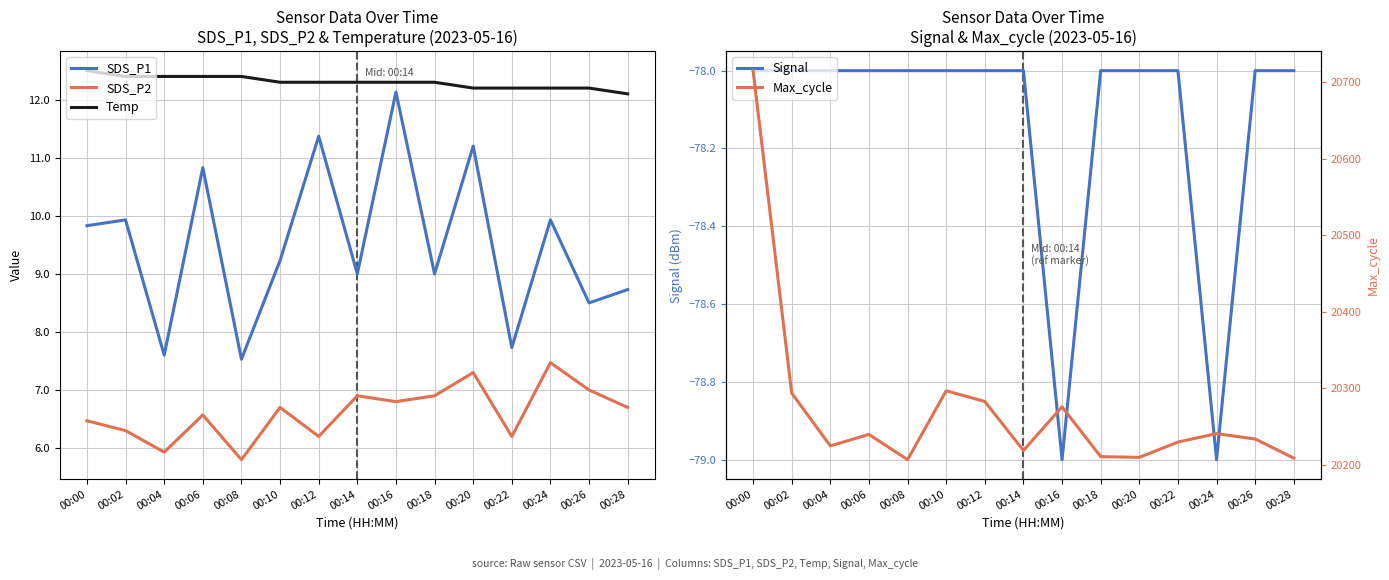

True or false: SDS_P2 and SDS_P1 cross at least once.

False